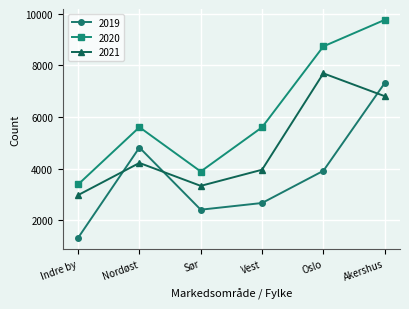

True or false: 2019 and 2020 cross at least once.

False